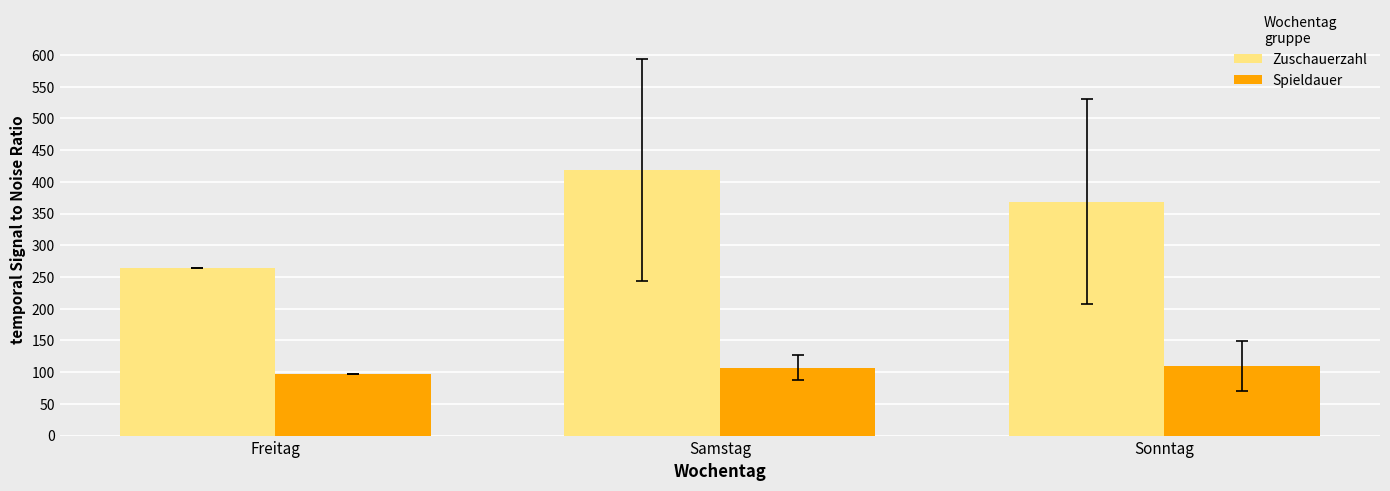

What is the greatest value displayed?

418.6